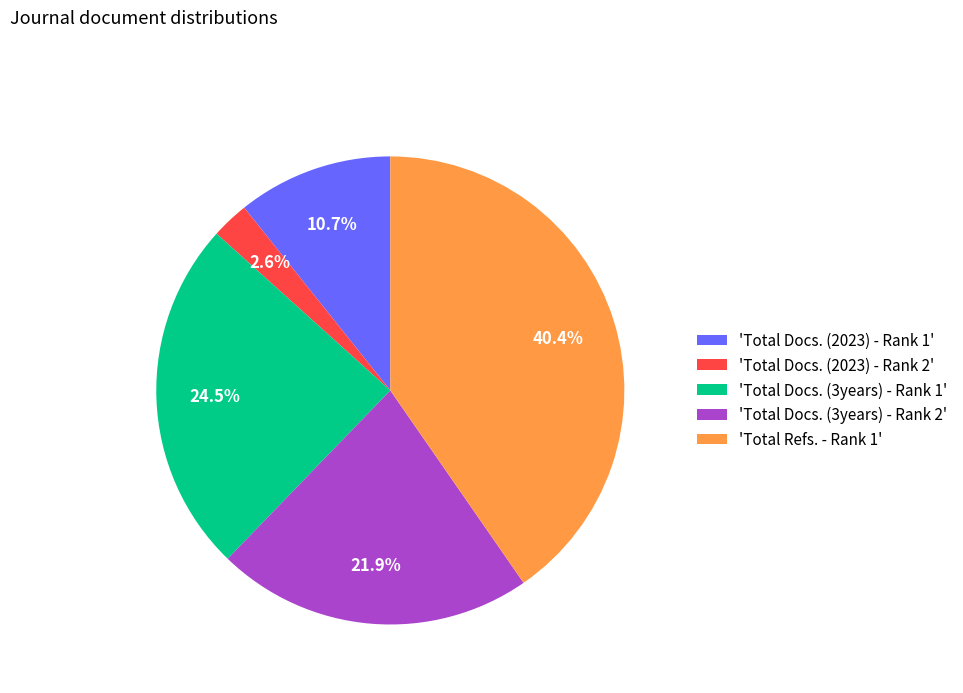

Rank the categories by value from lowest to highest.

'Total Docs. (2023) - Rank 2', 'Total Docs. (2023) - Rank 1', 'Total Docs. (3years) - Rank 2', 'Total Docs. (3years) - Rank 1', 'Total Refs. - Rank 1'